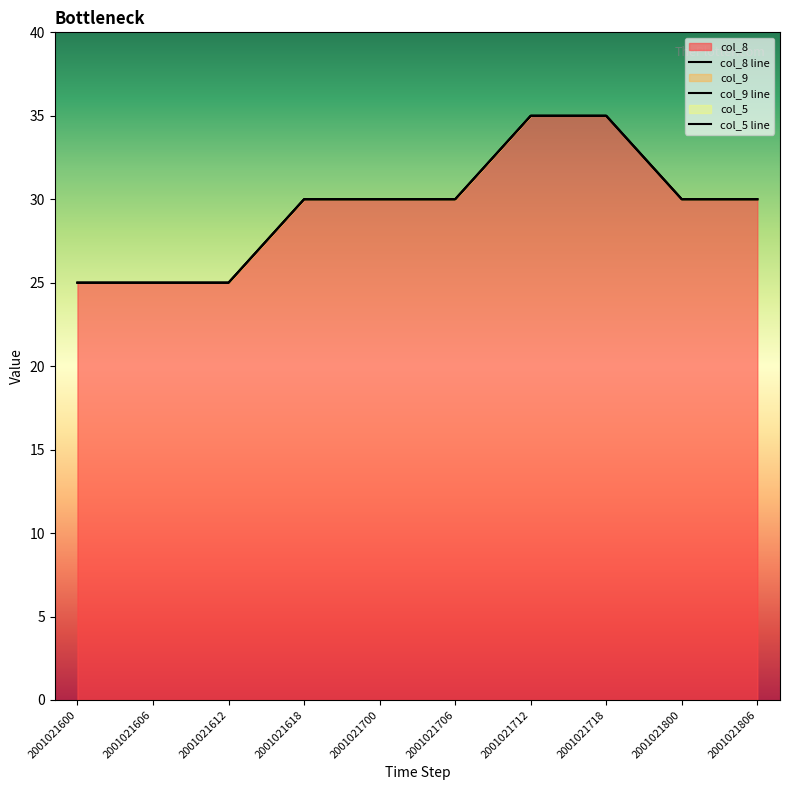

What is the sum of all col_9 line values?

295